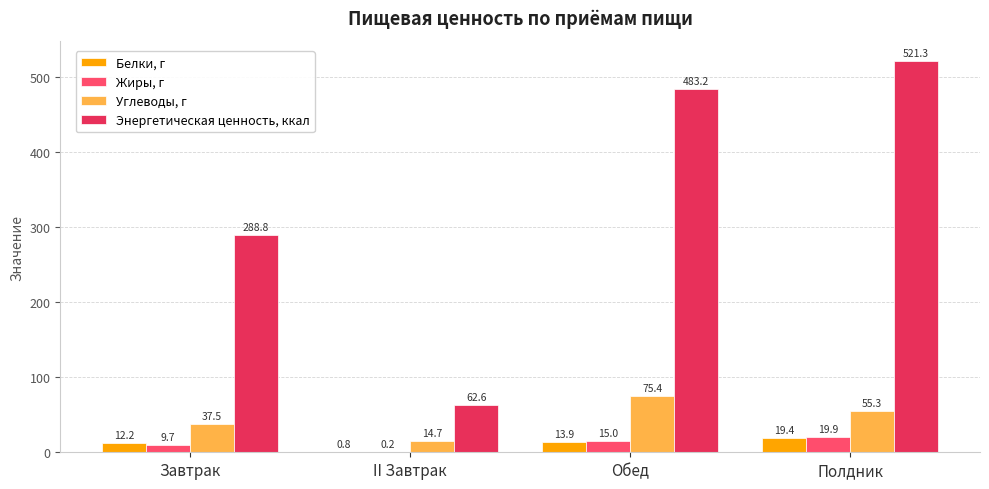

What is the sum of all Белки, г values?

46.3